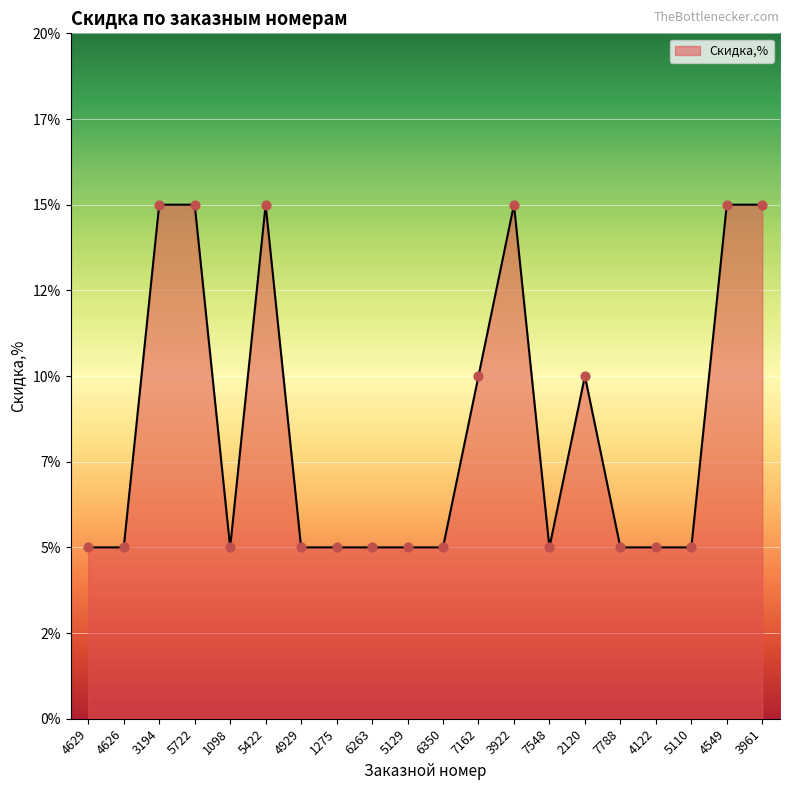

Which has a higher value, 4929 or 4629?

4929